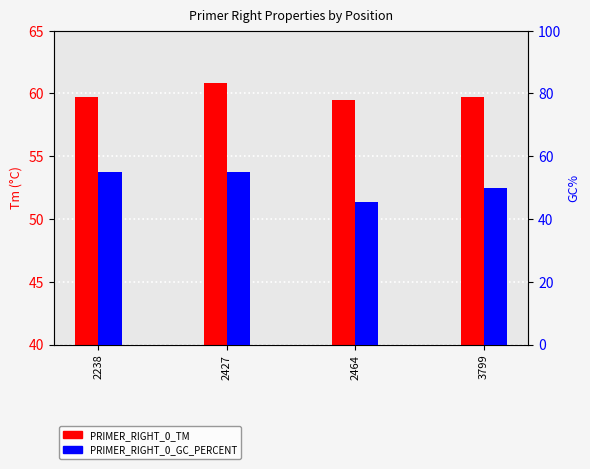

Is the value of PRIMER_RIGHT_0_TM at 3799 greater than the value of PRIMER_RIGHT_0_GC_PERCENT at 2427?

Yes